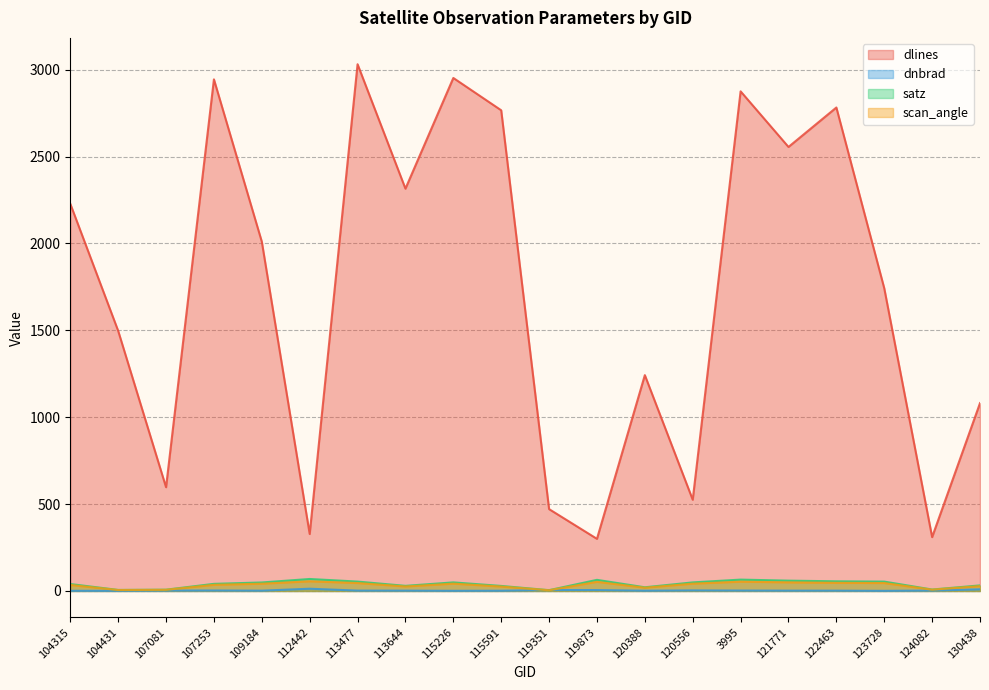

What is the total value across all series at 104315?

2303.7